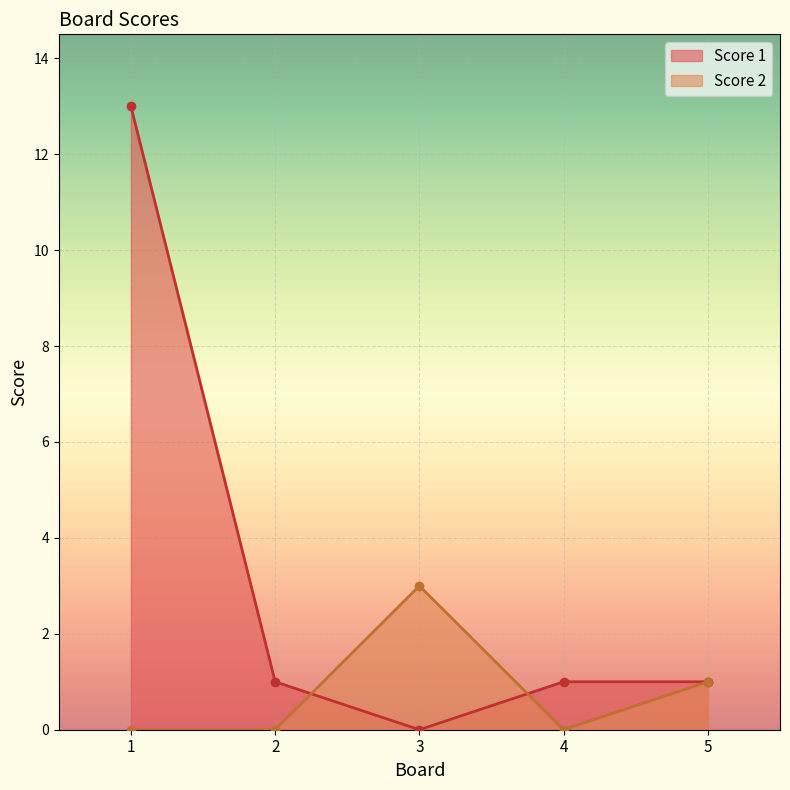

At which label is Score 2 closest to 1?

5